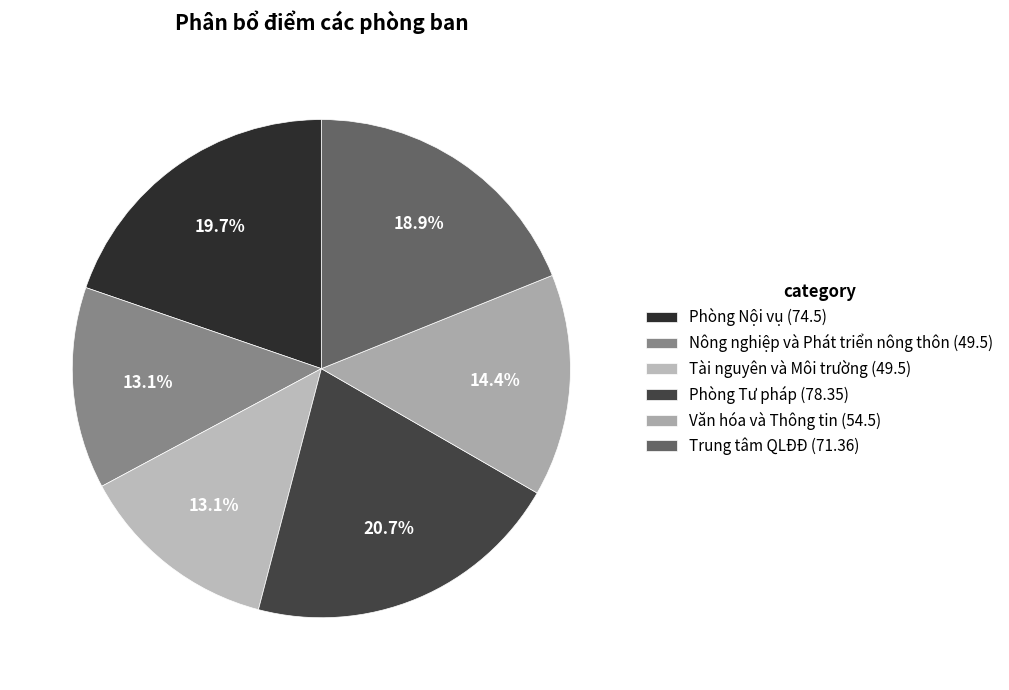

What is the change in value from Phòng Nội vụ to Trung tâm QLĐĐ?

-3.1